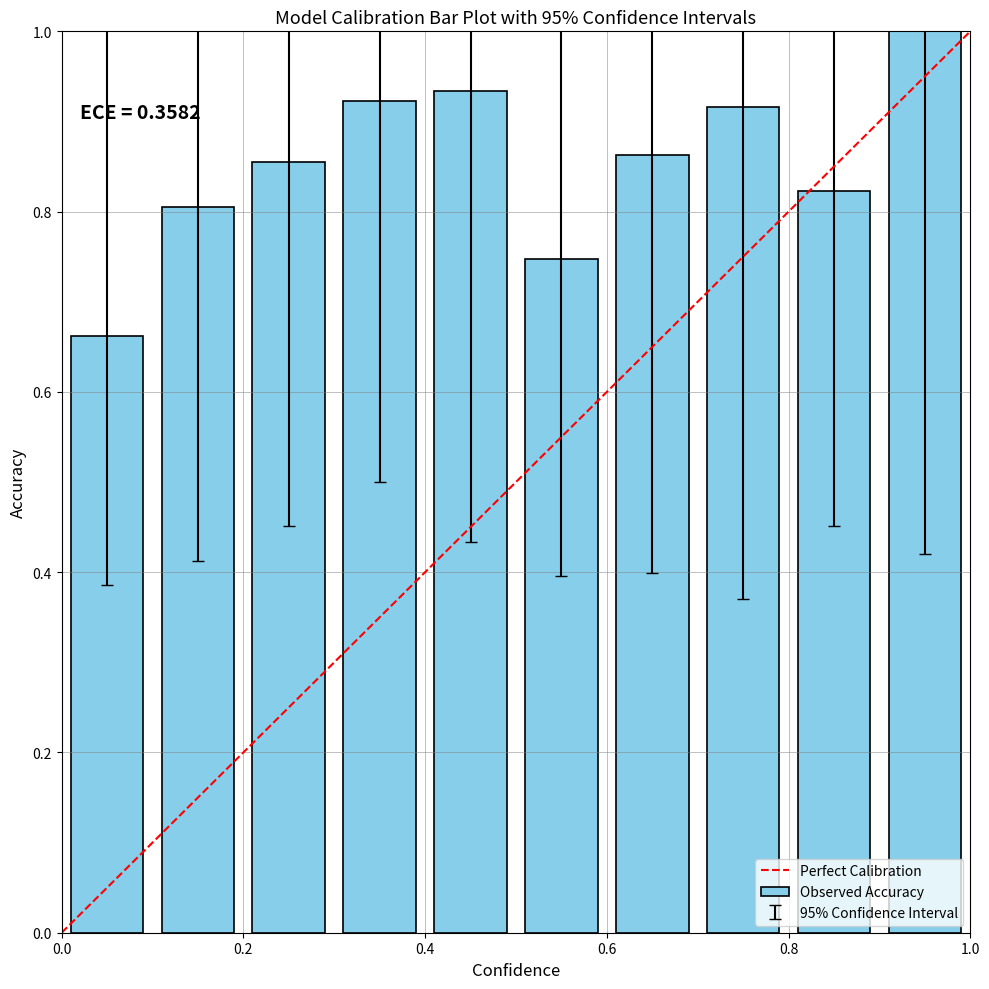

What is the sum of all values?

8.5